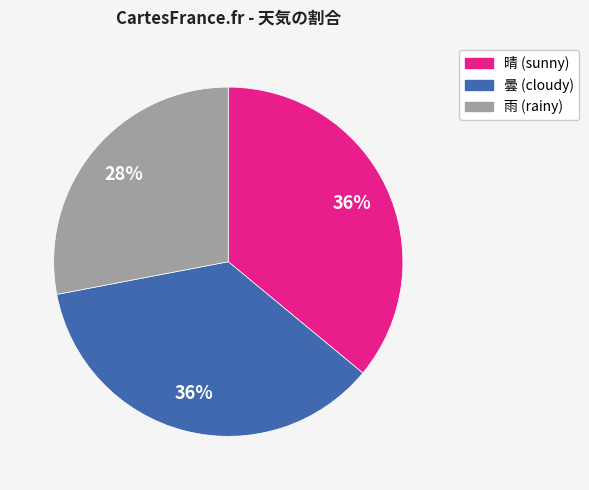

Is the sum of 曇 and 晴 greater than half?

Yes